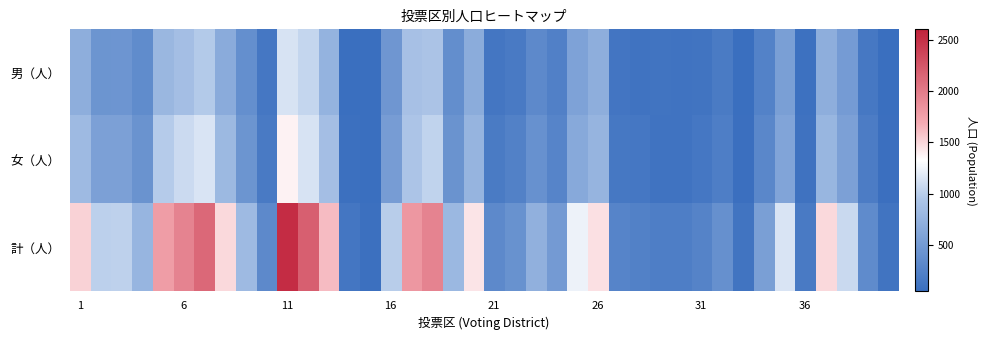

Which category has the lowest value across all series?

14